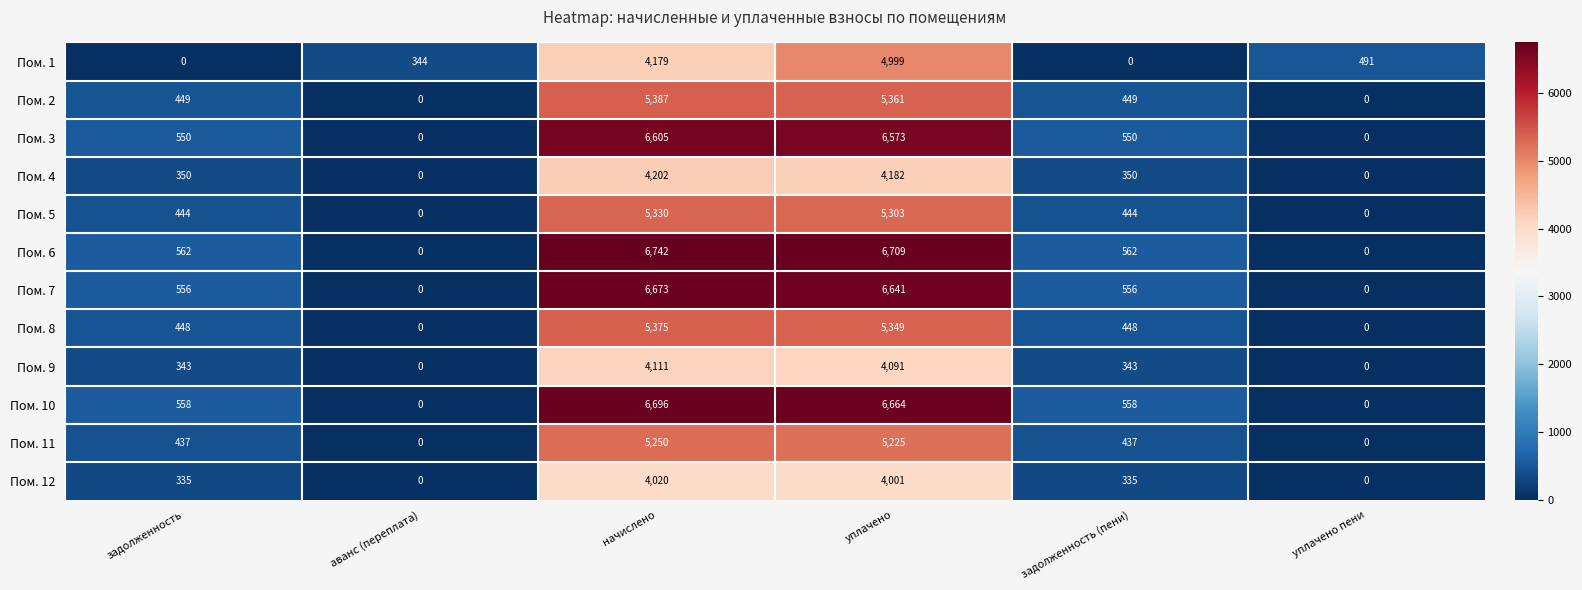

Which series has the widest spread of values?

Пом. 6